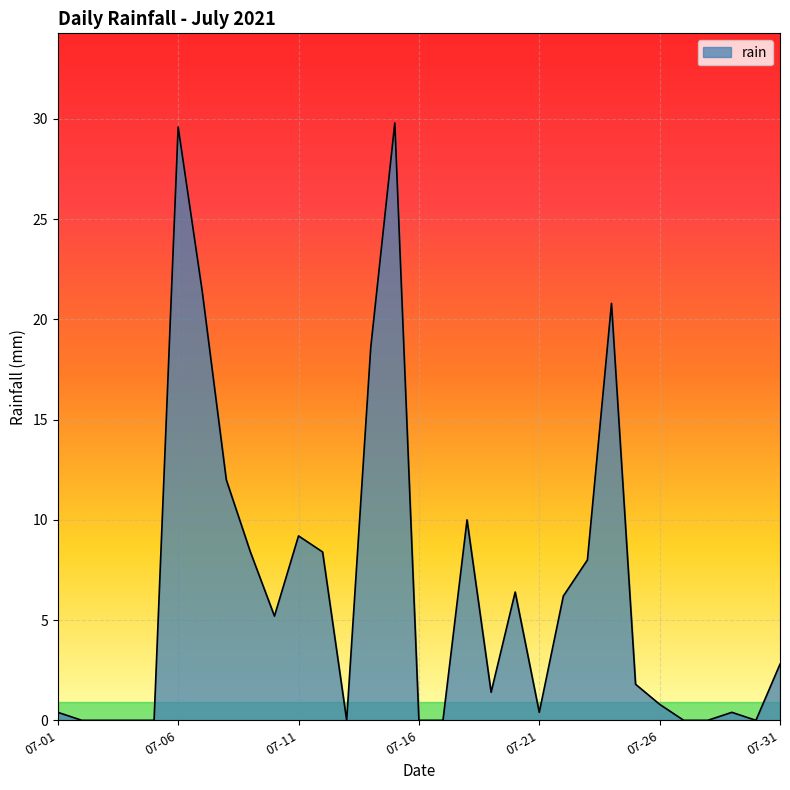

What is the maximum value shown in the chart?

29.8